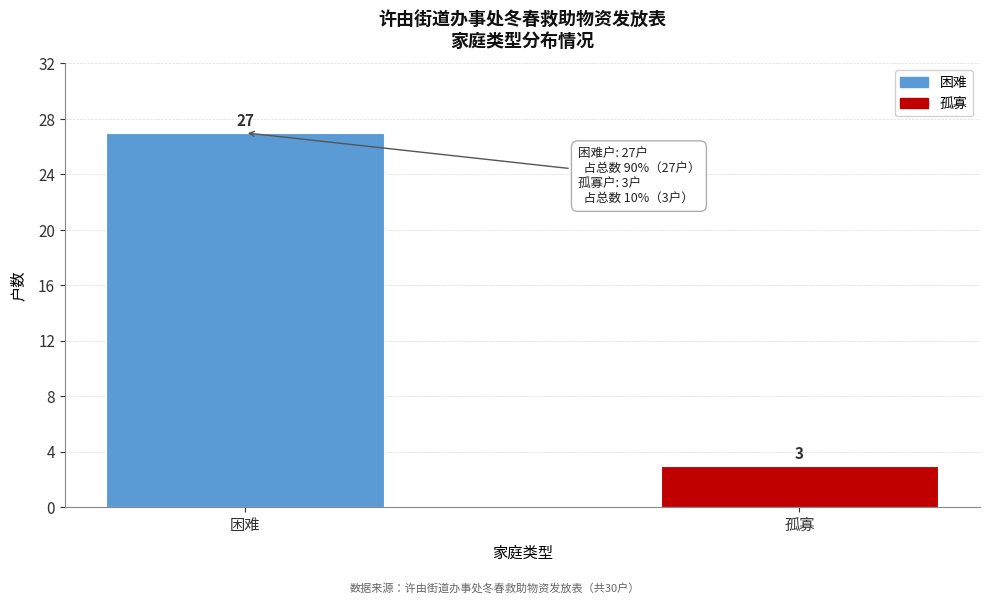

Reading left to right, what are all the values shown in this chart?

27	3